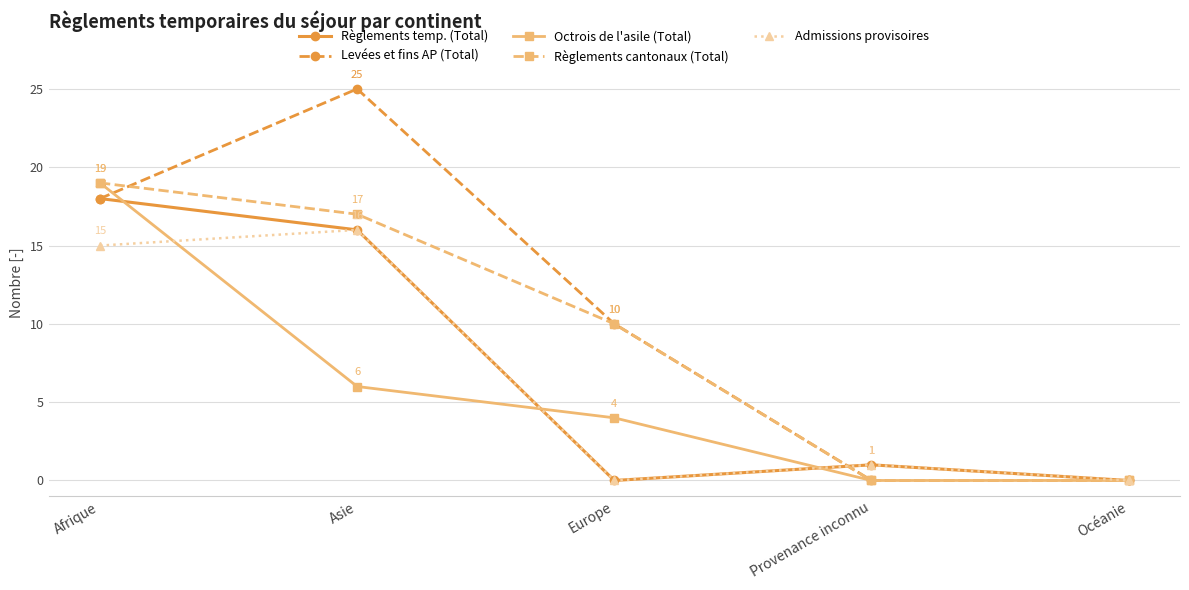

How many Octrois de l'asile (Total) values are between 0 and 6?

4